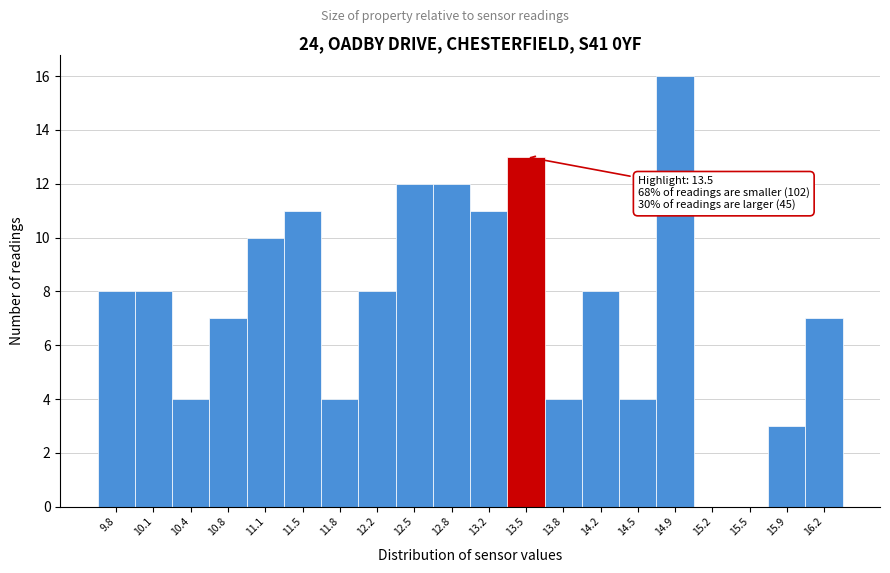

Over which range of the x-axis is the bar tallest?

14.70 to 15.04